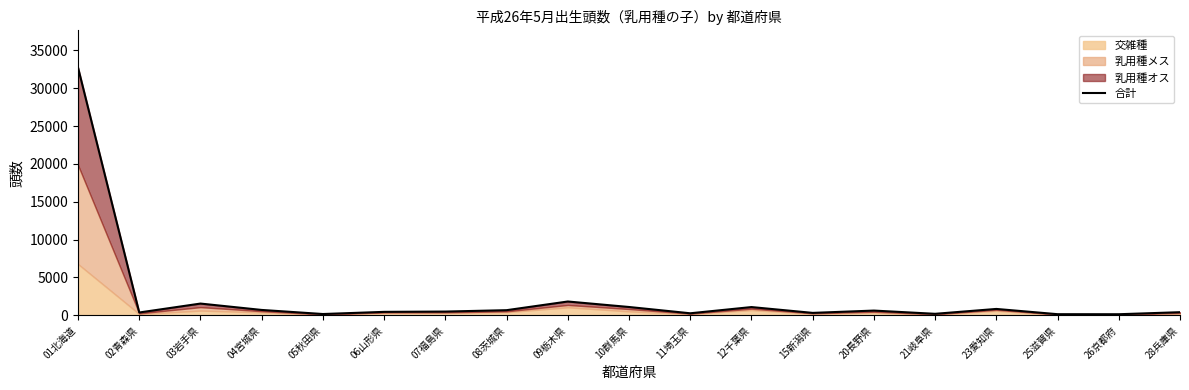

List the labels in order of value, smallest first.

26京都府, 25滋賀県, 05秋田県, 21岐阜県, 11埼玉県, 15新潟県, 02青森県, 28兵庫県, 06山形県, 07福島県, 20長野県, 08茨城県, 04宮城県, 23愛知県, 12千葉県, 10群馬県, 03岩手県, 09栃木県, 01北海道